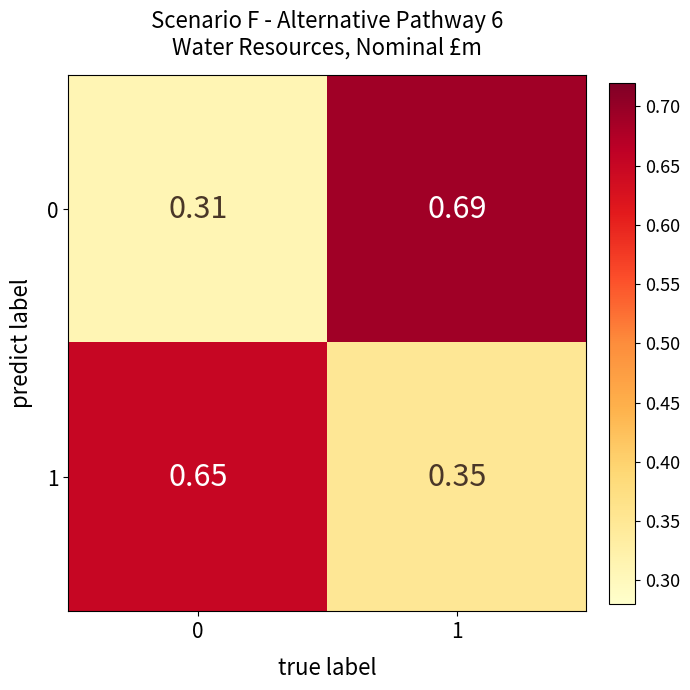

What is the smallest value displayed?

0.3